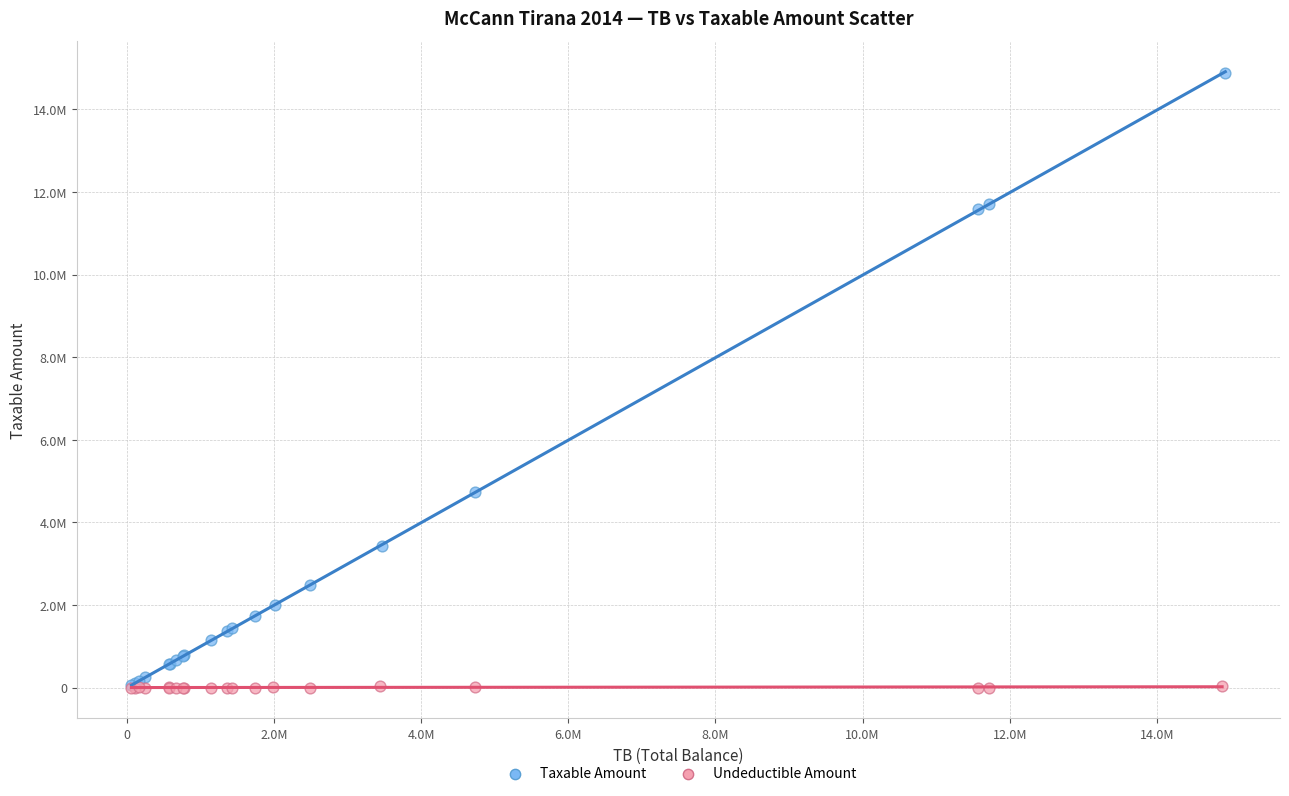

Which series contains the highest Y value?

Taxable Amount